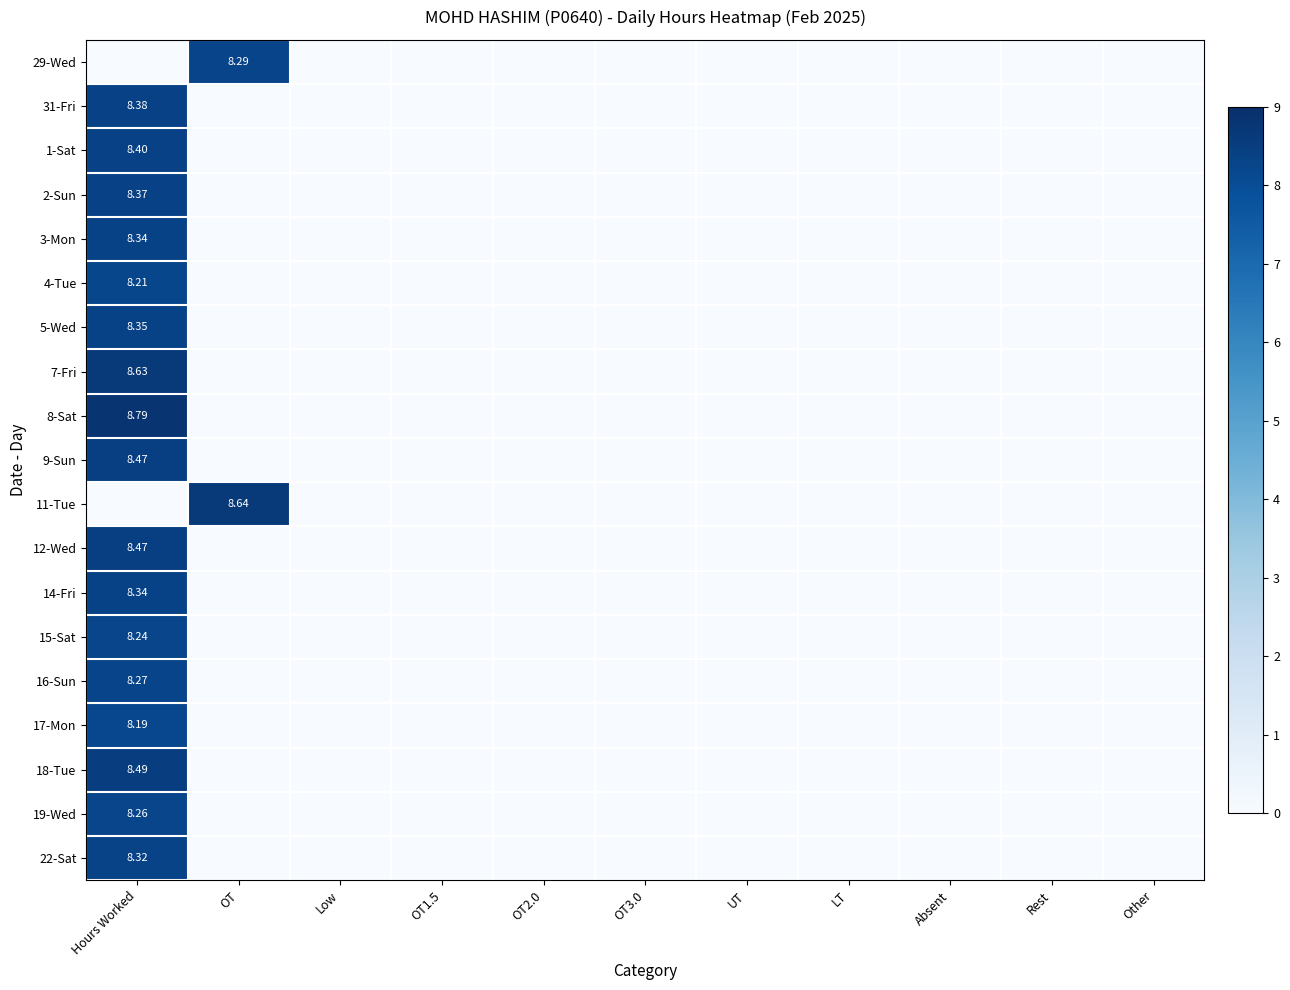

How many positive values does the 1-Sat series have?

1